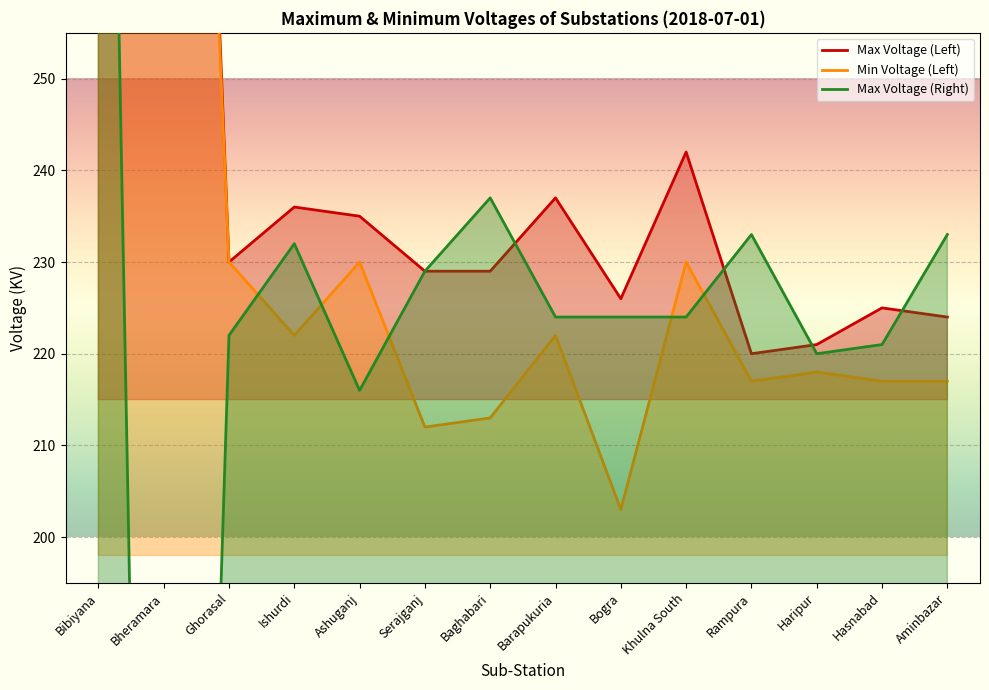

At how many categories does at least one series exceed 317?

2